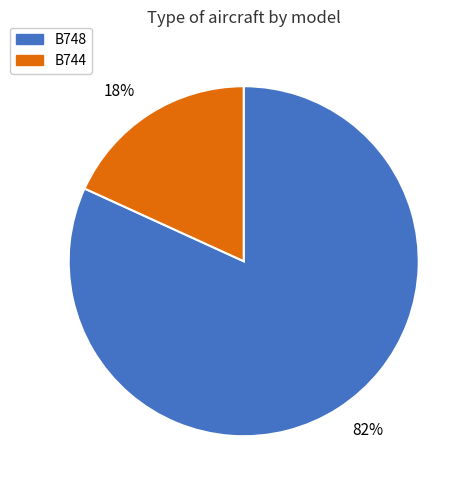

Is the sum of 82% and 18% greater than half?

Yes